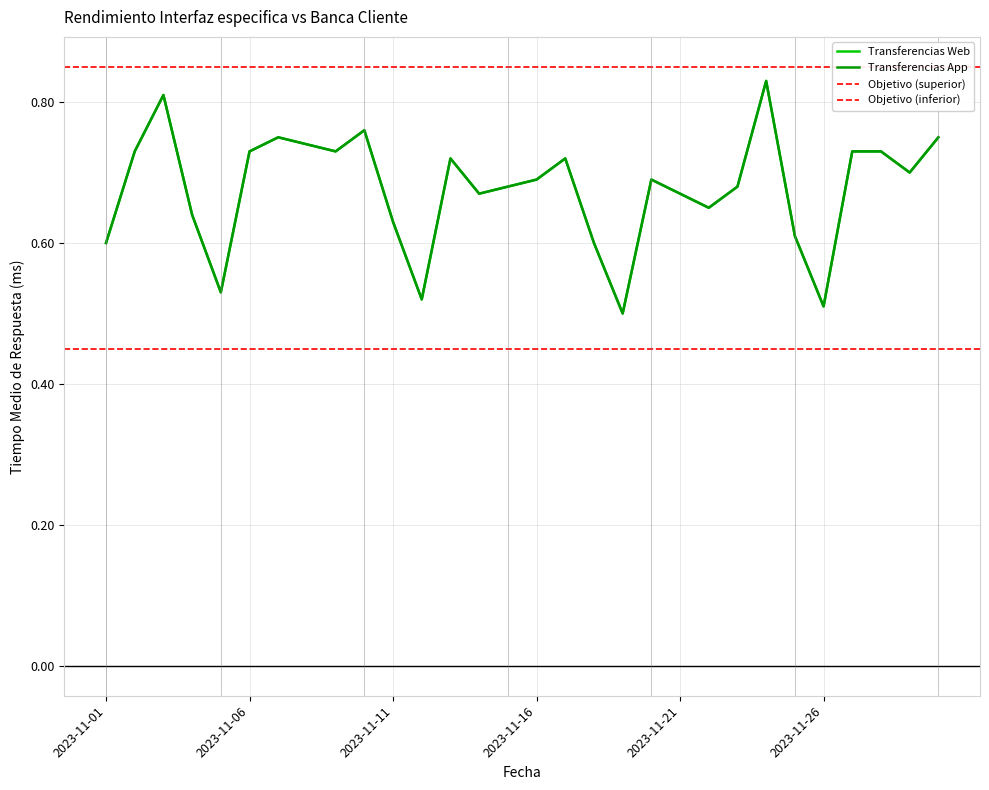

At which label does Transferencias App reach its peak?

2023-11-24